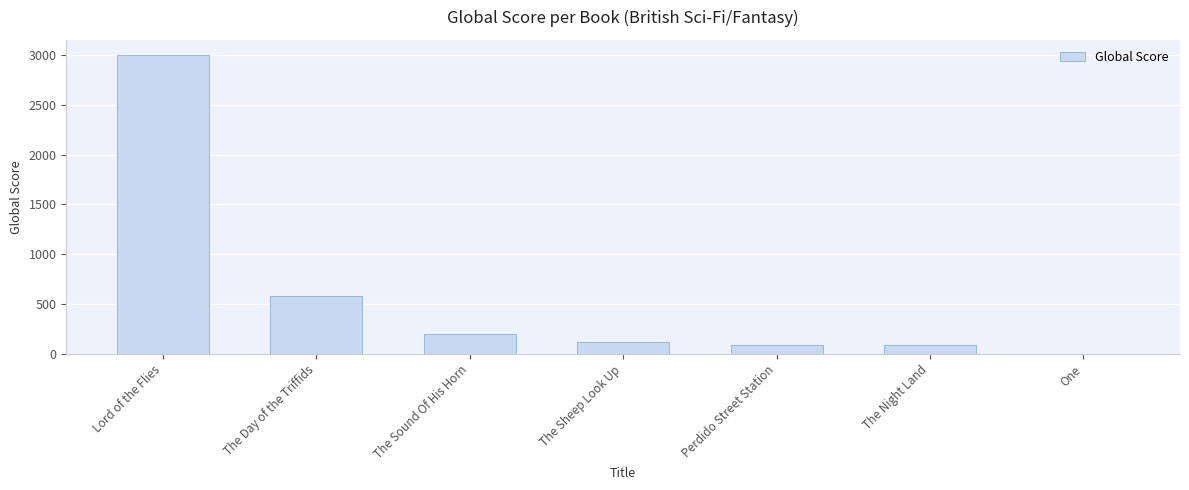

How many data points does each series have?

7